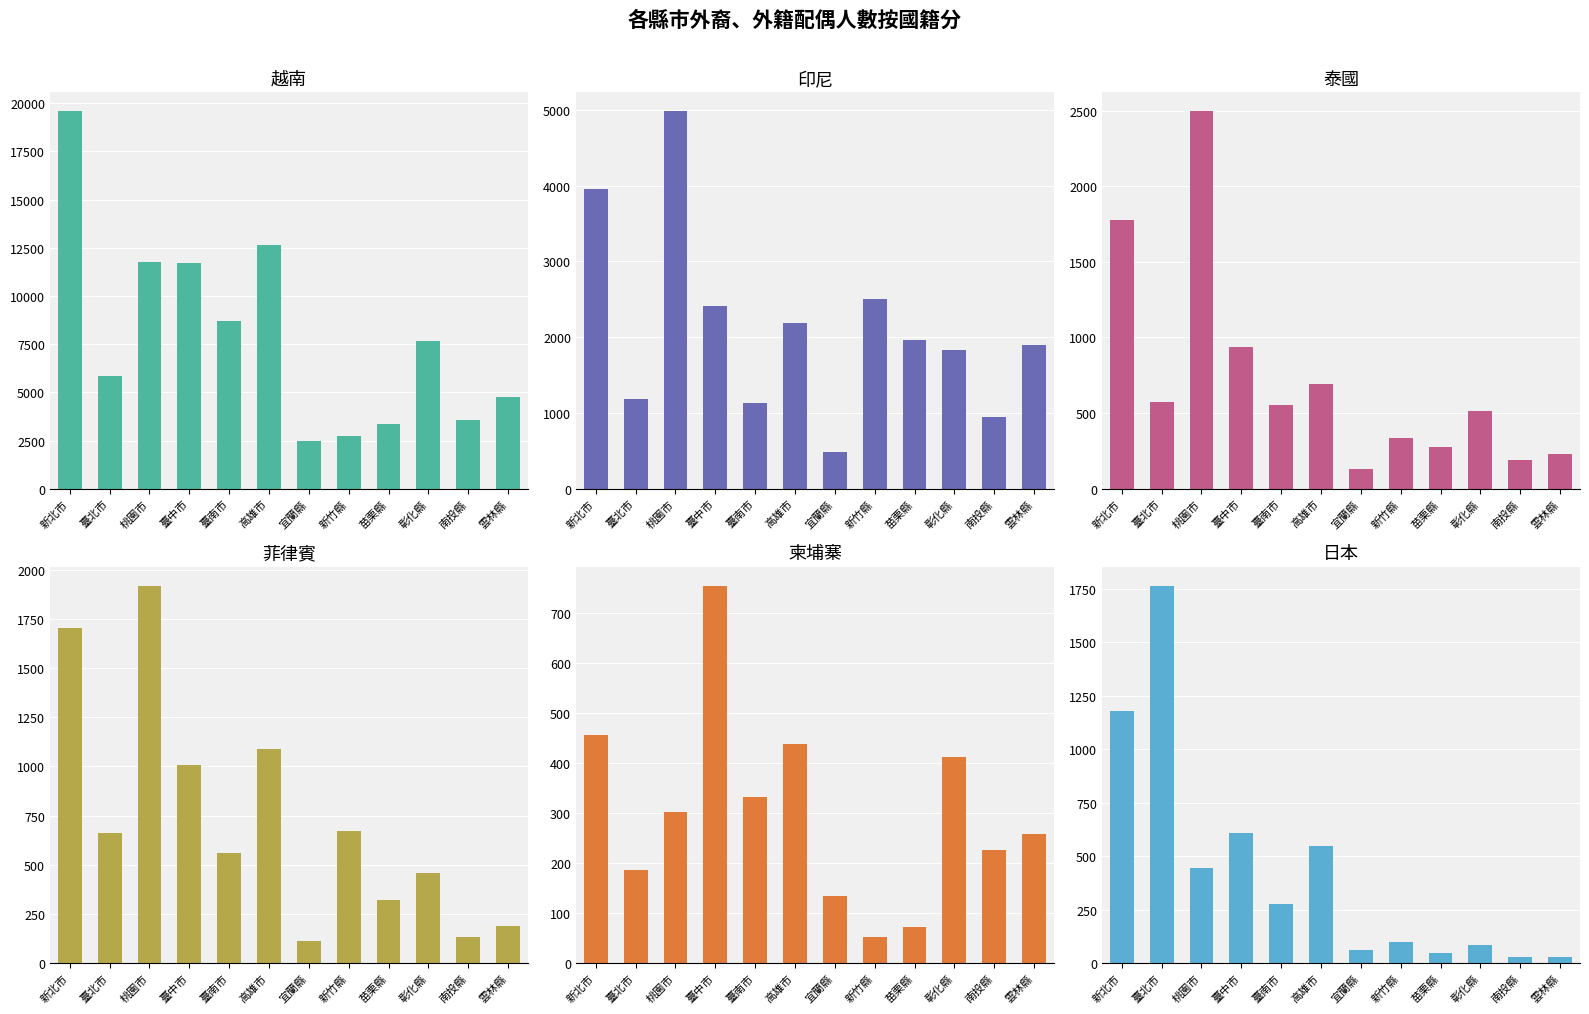

Reading right to left, what are all the values shown in this chart?

越南: 4767	3557	7680	3364	2751	2498	12633	8701	11724	11750	5845	19586
印尼: 1896	946	1830	1962	2499	488	2182	1134	2417	4983	1181	3959
泰國: 231	191	515	279	336	129	694	557	937	2496	573	1779
菲律賓: 188	133	457	319	673	111	1090	559	1008	1918	663	1705
柬埔寨: 259	226	413	72	53	134	438	333	755	303	187	457
日本: 30	28	85	46	100	60	548	276	610	445	1765	1179